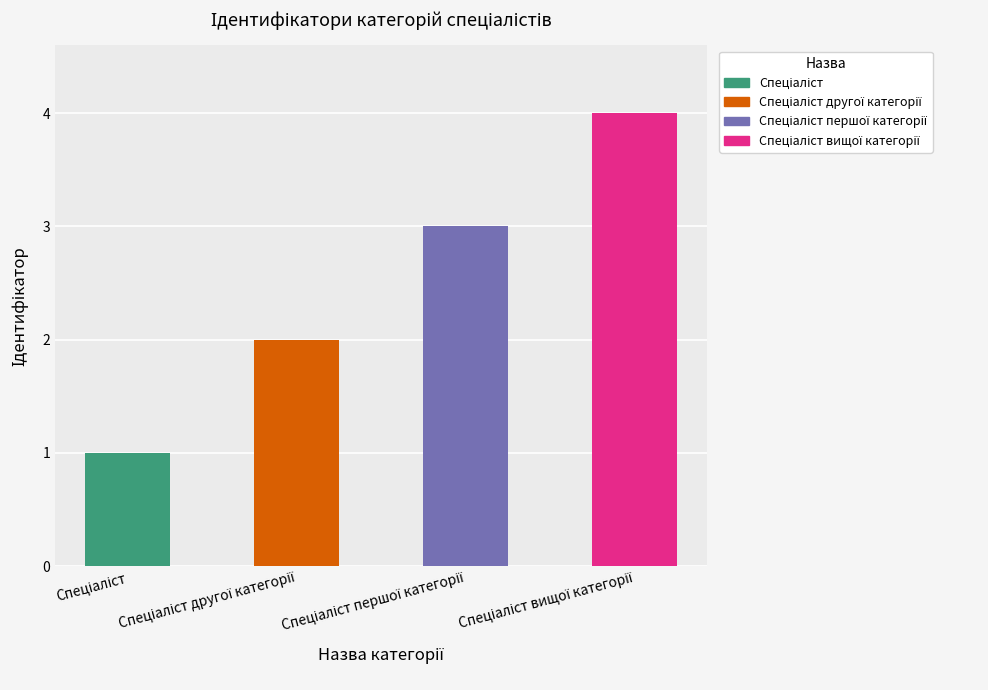

How many bars are there in total?

4